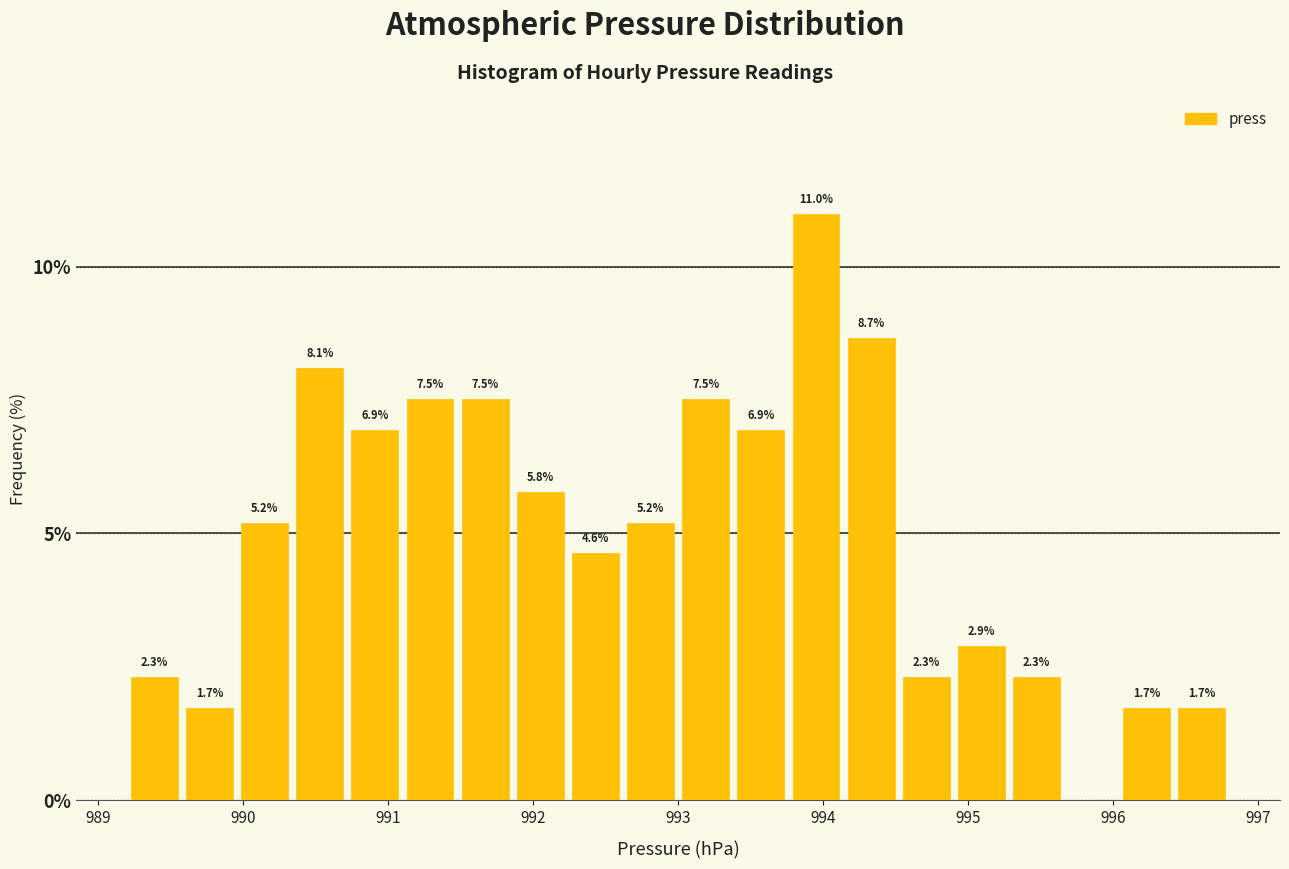

Read against the x-axis, roughly where is the centre of the tallest bar?

994.0